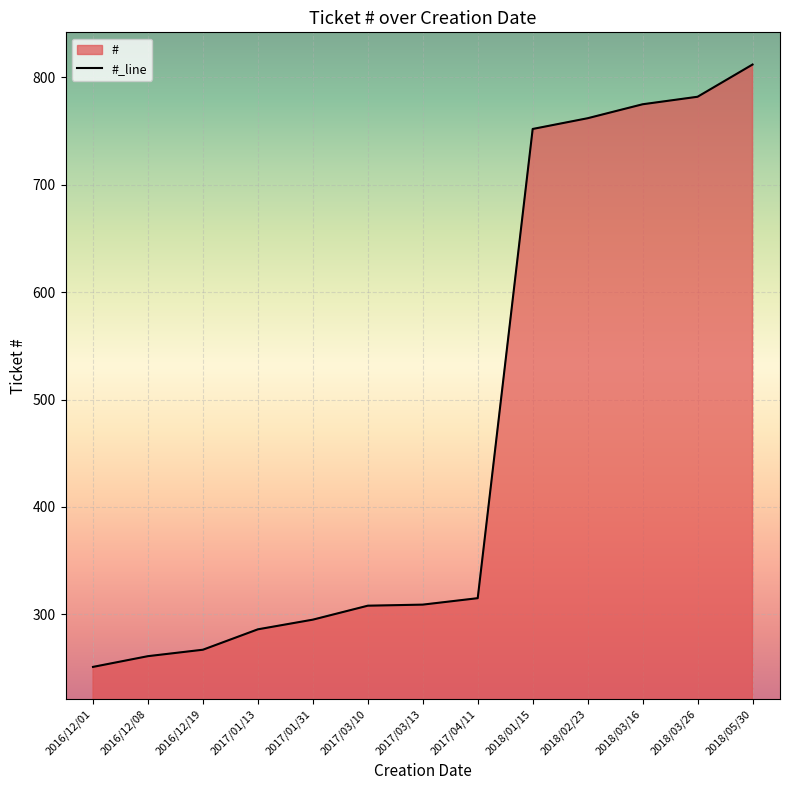

True or false: there are more than 0 points higher than both neighbors.

False